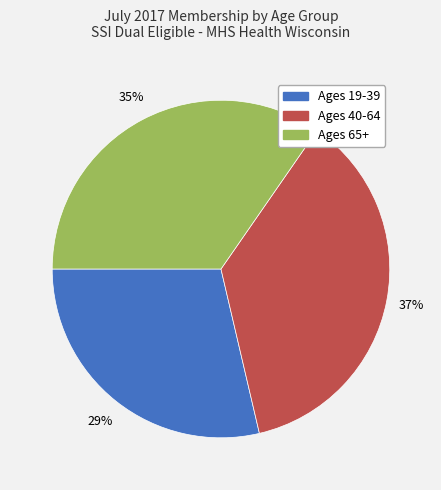

Count the number of slices in the pie.

3